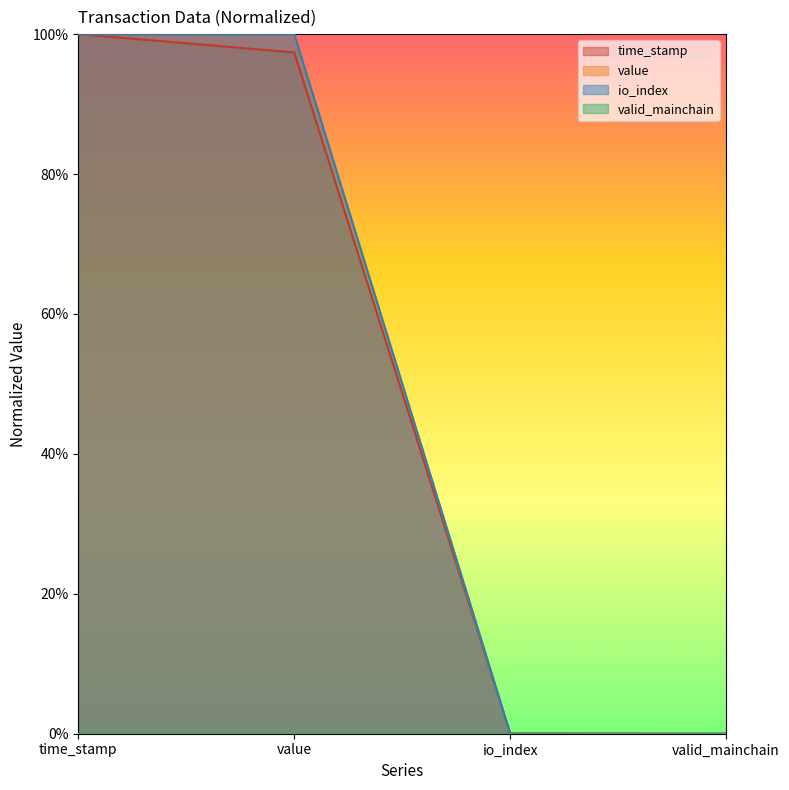

What is the value of the io_index point at the 1st from the left?

1.0